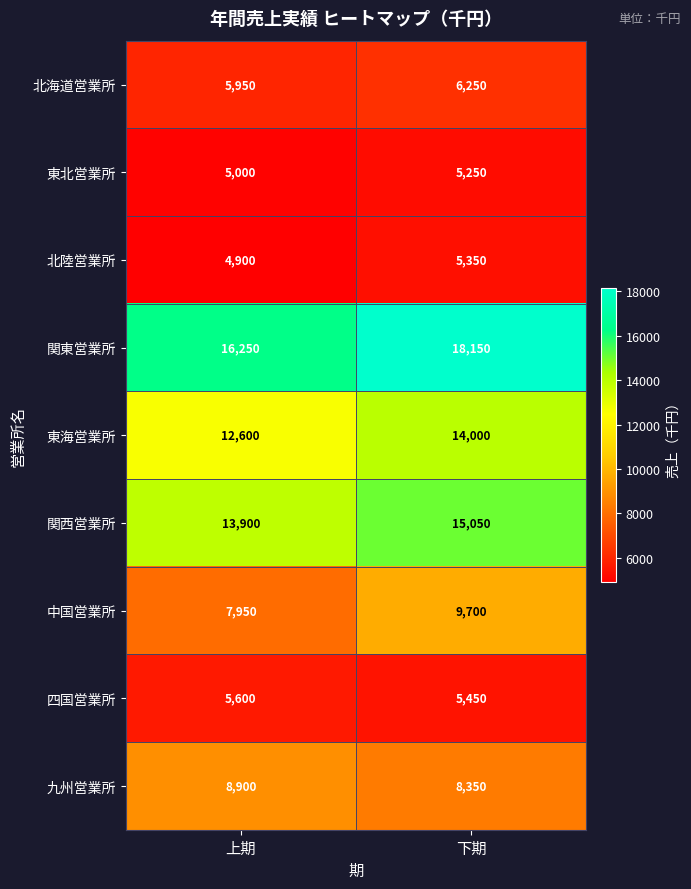

Reading left to right, what are all the values shown in this chart?

北海道営業所: 上期=5950	下期=6250
東北営業所: 上期=5000	下期=5250
北陸営業所: 上期=4900	下期=5350
関東営業所: 上期=16250	下期=18150
東海営業所: 上期=12600	下期=14000
関西営業所: 上期=13900	下期=15050
中国営業所: 上期=7950	下期=9700
四国営業所: 上期=5600	下期=5450
九州営業所: 上期=8900	下期=8350